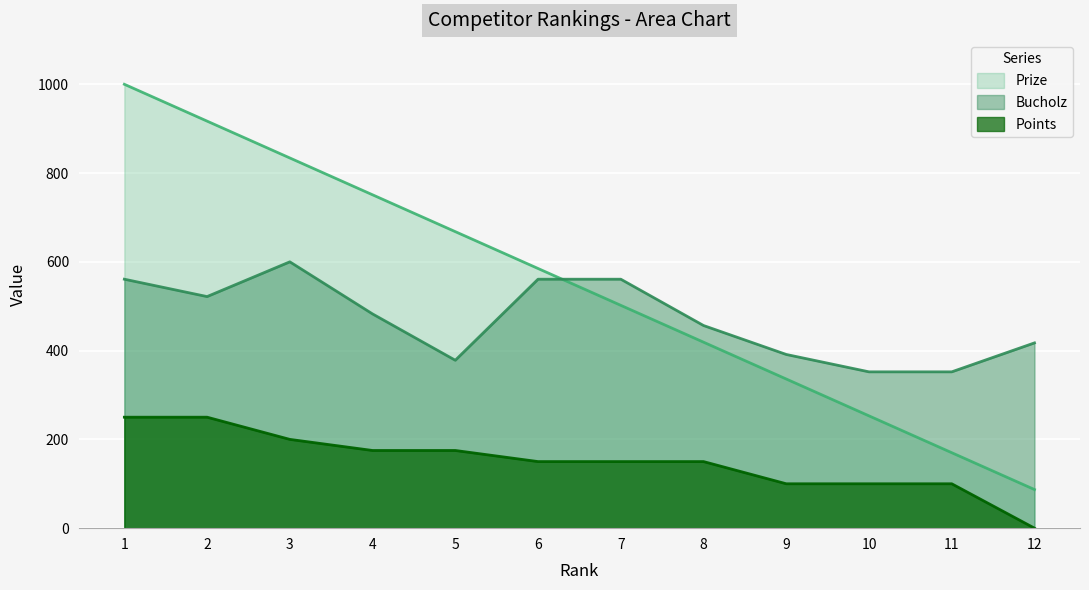

Reading right to left, transcribe all the data shown in this chart.

Prize: 87.0	170.0	253.0	336.0	419.0	502.0	585.0	668.0	751.0	834.0	917.0	1000.0
Bucholz: 417.4	352.2	352.2	391.3	456.5	560.9	560.9	378.3	482.6	600.0	521.7	560.9
Points: 0.0	100.0	100.0	100.0	150.0	150.0	150.0	175.0	175.0	200.0	250.0	250.0